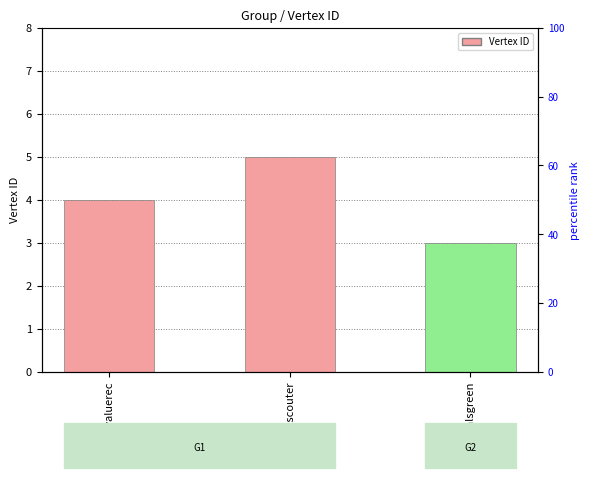

Rank the categories by value from lowest to highest.

chemicalsgreen, addingvaluerec, prescouter